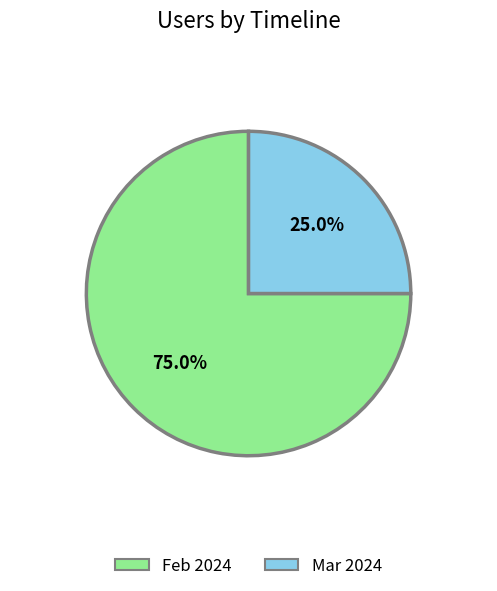

What is the total percentage of Mar 2024 and Feb 2024?

100.0%